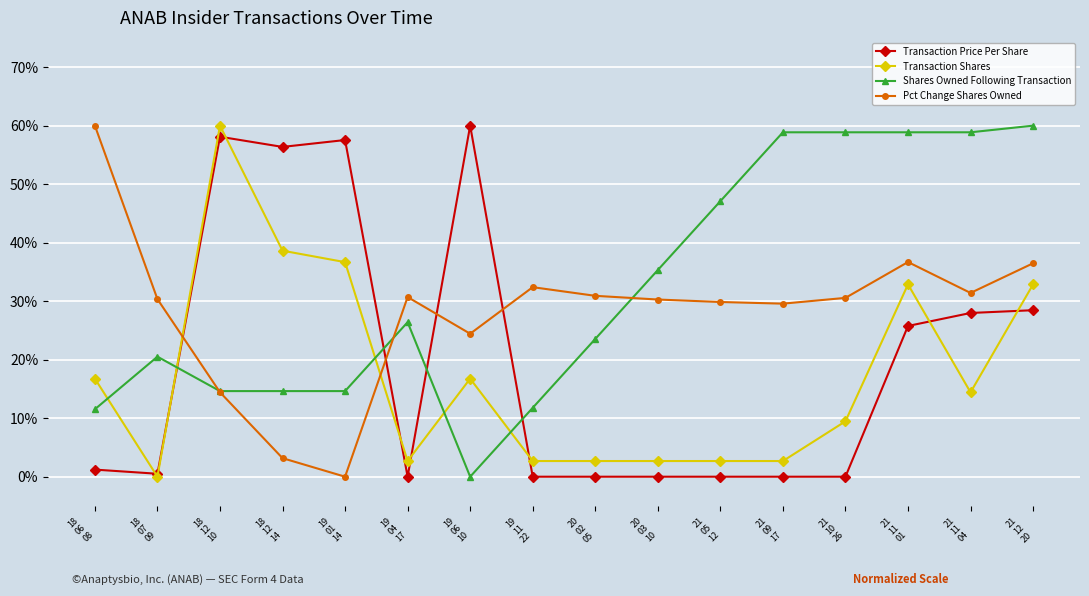

Does the chart have visible grid lines?

Yes